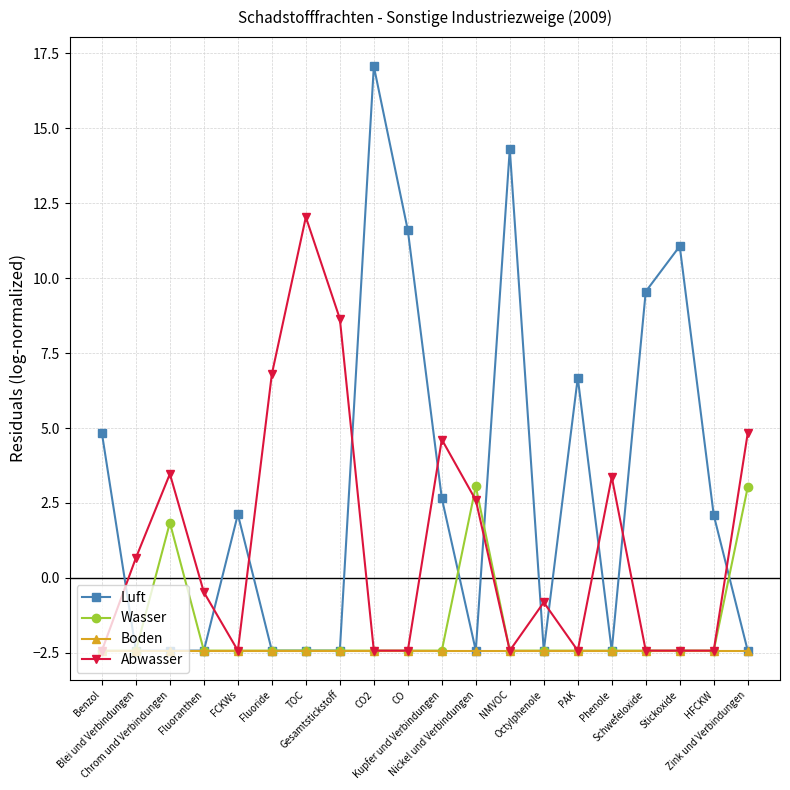

Is it true that Wasser equals -2.4 at CO2?

True